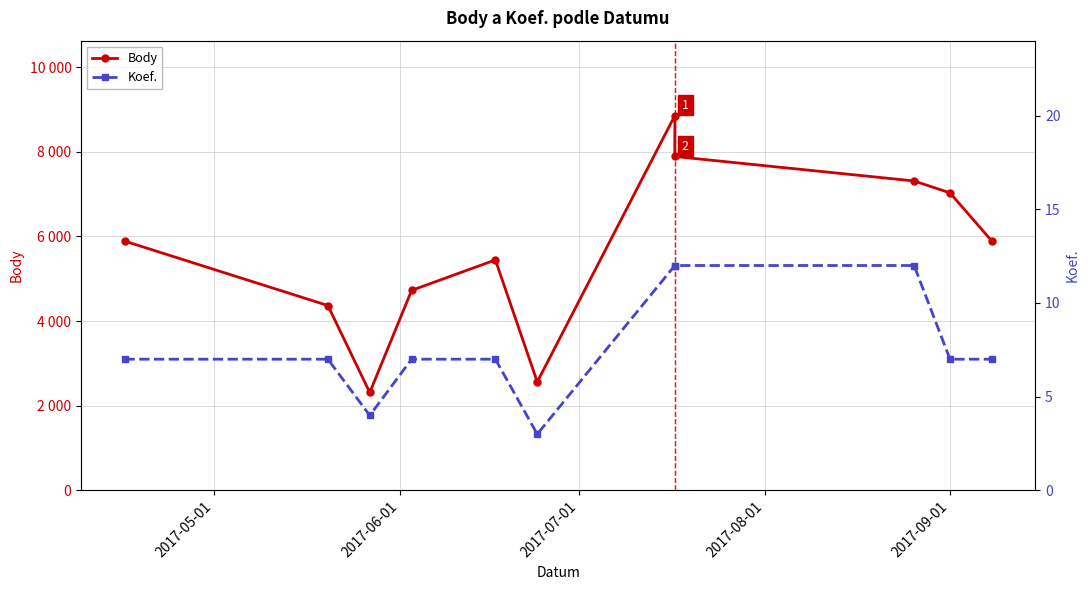

Is the value of Body at 10 greater than the value of Koef. at 7?

Yes